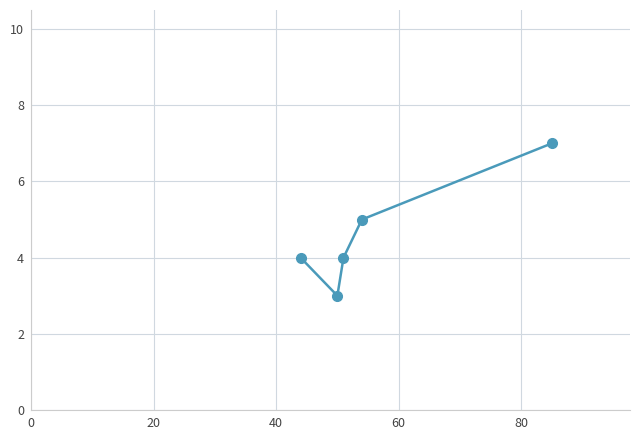

What is the smallest value displayed?

3